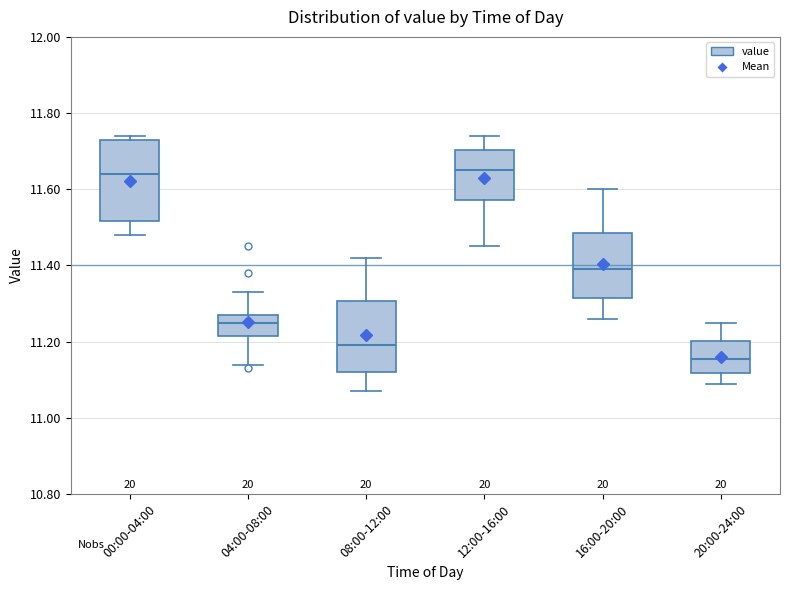

Which box is the tallest, from its lower edge to its upper edge?

00:00-04:00